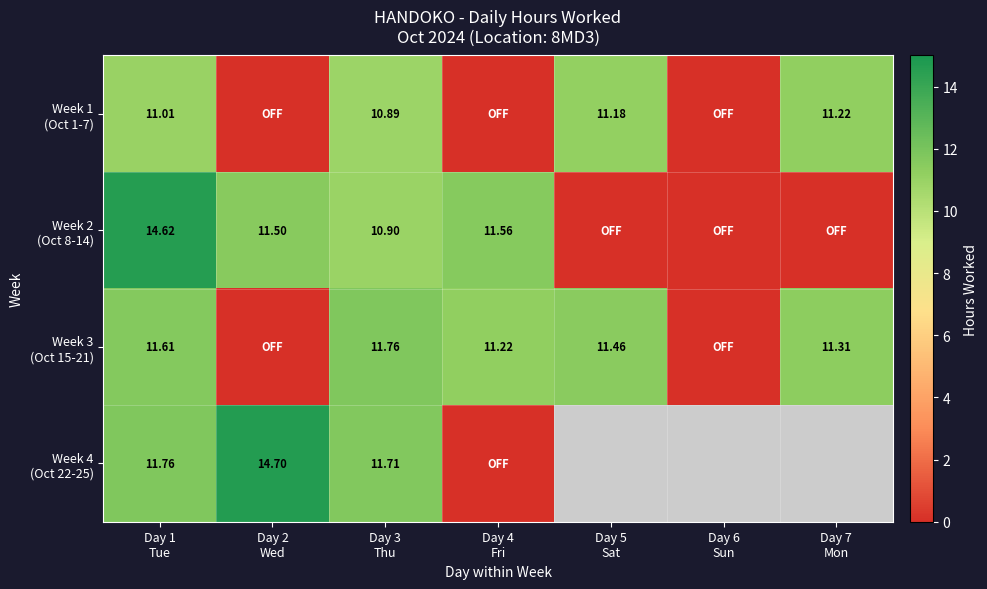

At which label is Week 1 (Oct 1-7) closest to 5?

Day 2 Wed